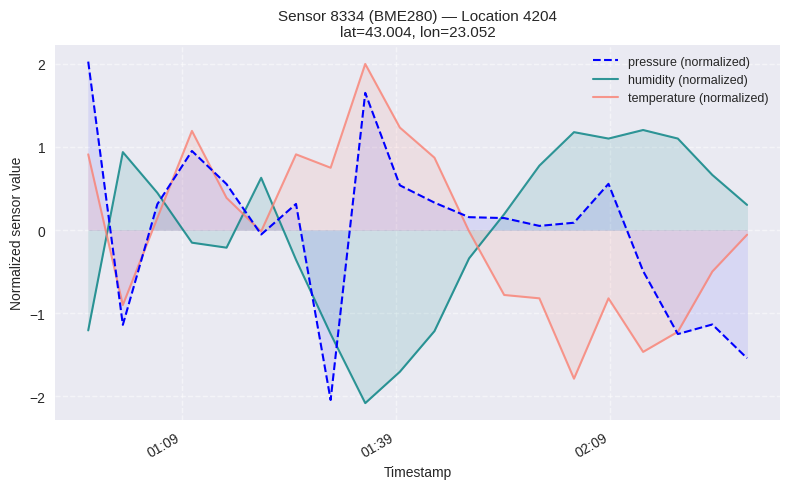

What is the minimum value shown in the chart?

-2.1